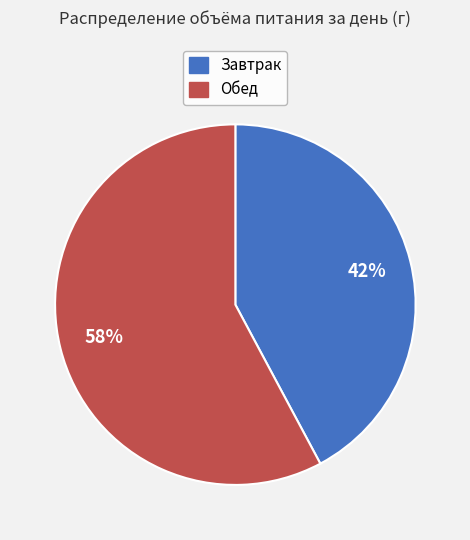

Combined, do Завтрак and Обед account for over 50%?

Yes